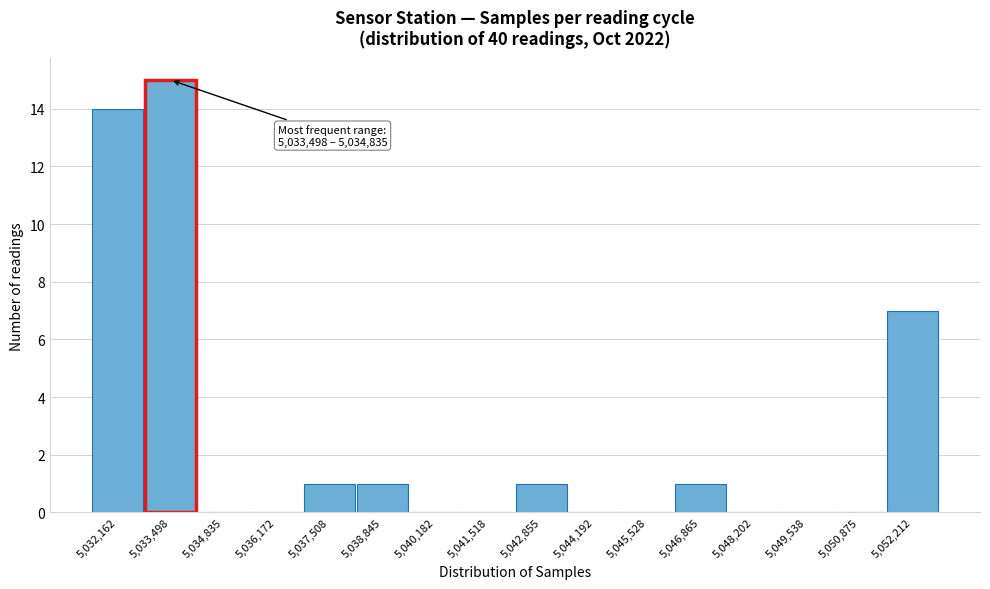

Reading right to left, list all the values displayed in this chart.

5,052,212=7	5,050,875=0	5,049,538=0	5,048,202=0	5,046,865=1	5,045,528=0	5,044,192=0	5,042,855=1	5,041,518=0	5,040,182=0	5,038,845=1	5,037,508=1	5,036,172=0	5,034,835=0	5,033,498=15	5,032,162=14